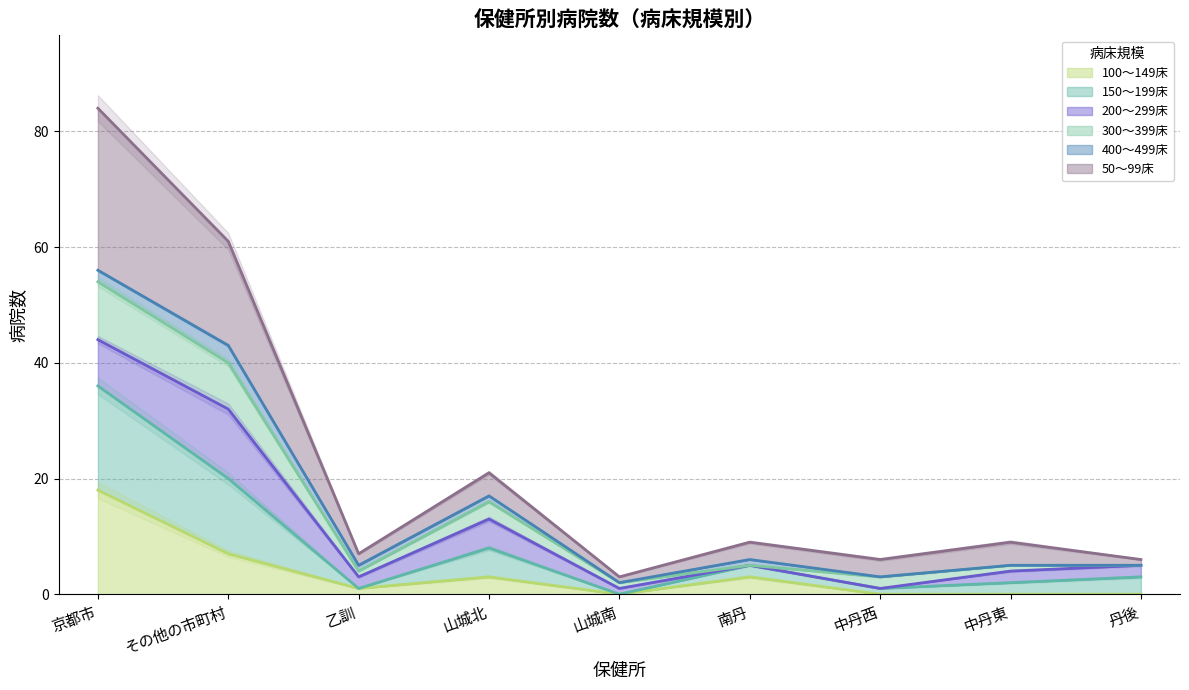

What is the value of the 50～99床 point at the 3rd from the left?

7